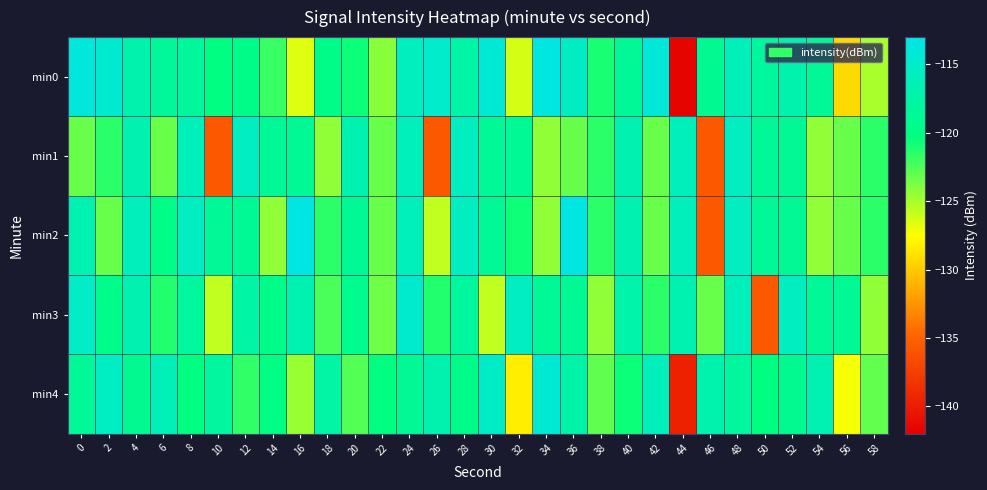

What is the difference between the highest and lowest values at 48?

2.4